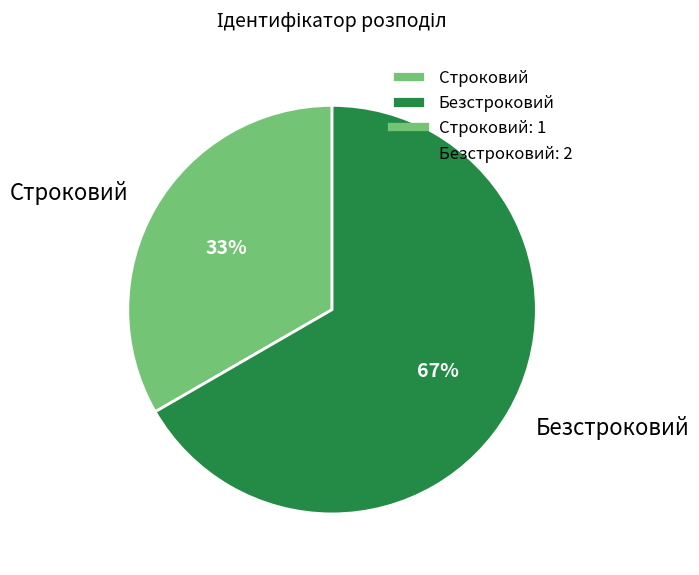

How many slices are in this pie chart?

2